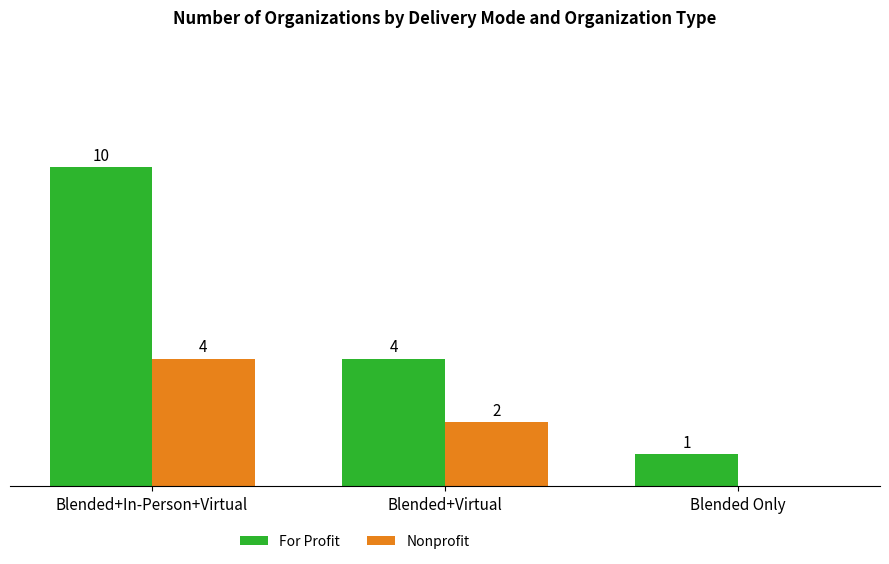

At which label does For Profit first exceed 4?

Blended+In-Person+Virtual